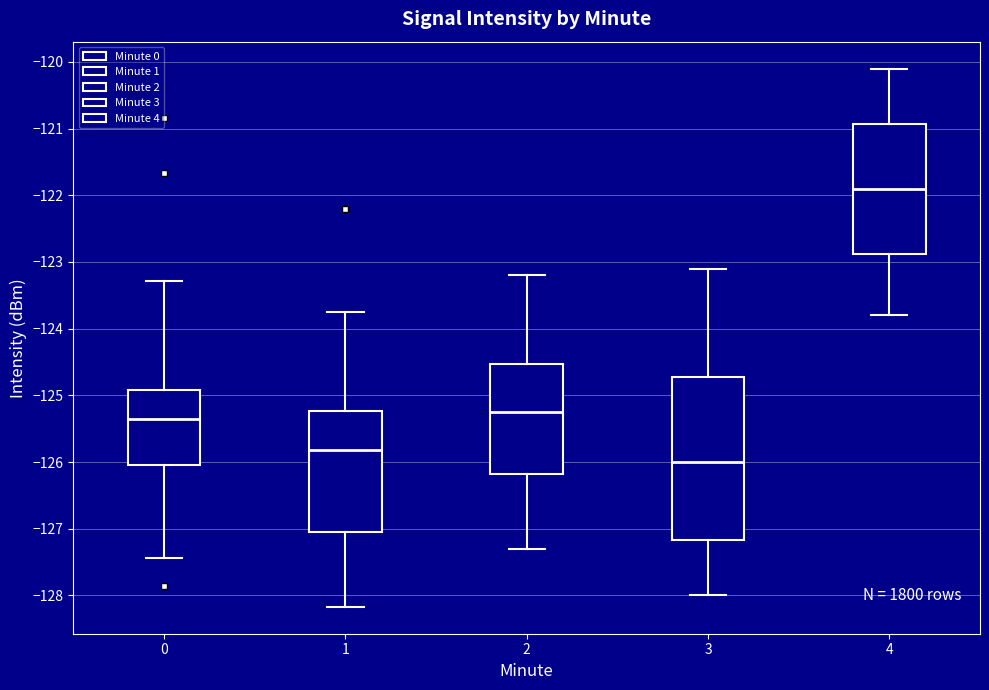

Reading left to right, transcribe this box plot: for each box, give where its median line is, the range the box spans, and where its two whiskers end, as read against the y-axis. The values are not printed on the chart, so give them approximately, as read against the axis.

0: median -125.4, box -126.0 to -124.9, whiskers -127.4 to -123.3
1: median -125.8, box -127.0 to -125.2, whiskers -128.2 to -123.7
2: median -125.2, box -126.2 to -124.5, whiskers -127.3 to -123.2
3: median -126.0, box -127.2 to -124.7, whiskers -128.0 to -123.1
4: median -121.9, box -122.9 to -120.9, whiskers -123.8 to -120.1